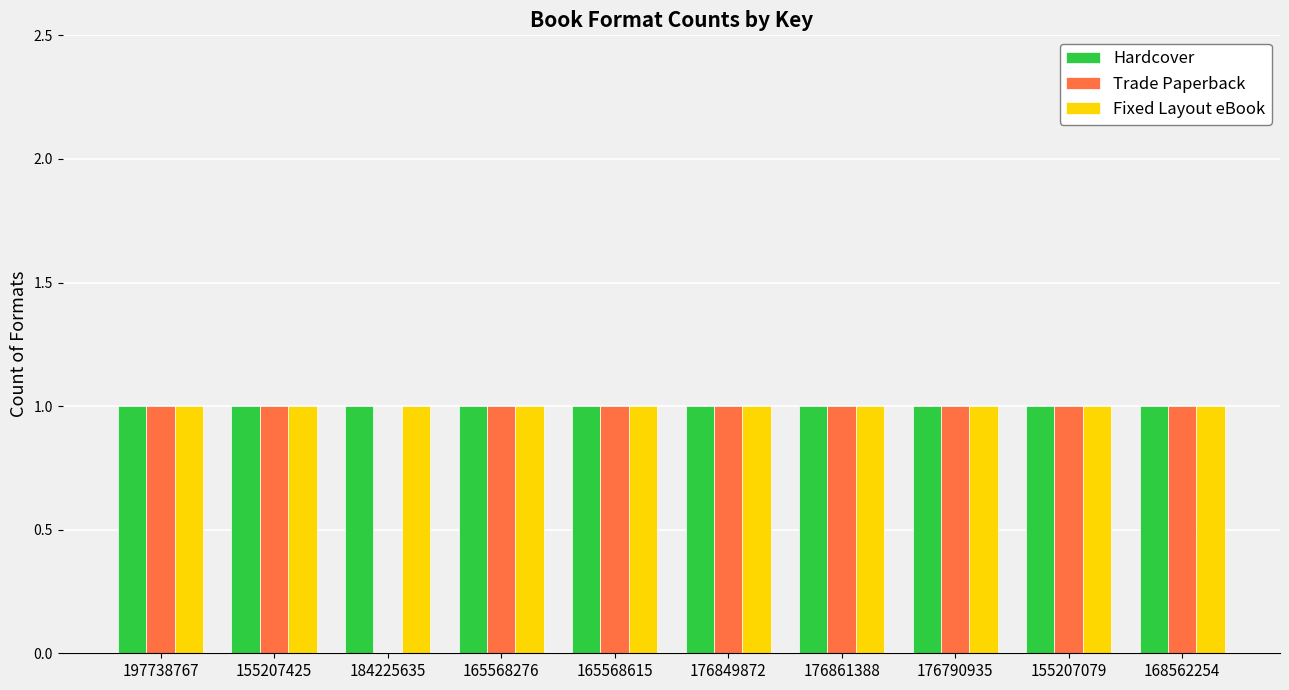

What is the total value across all series at 176790935?

3